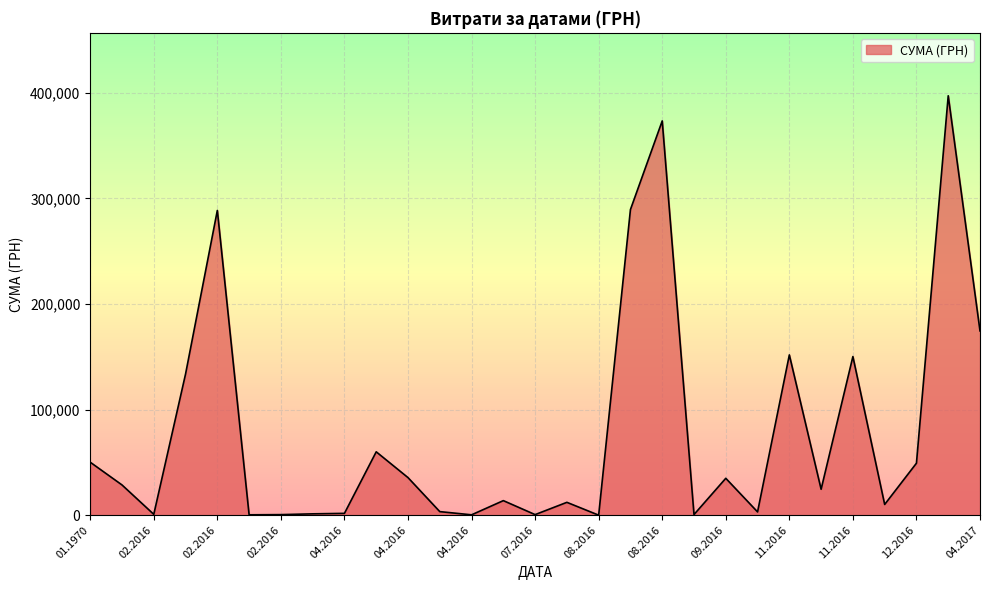

What is the difference between the maximum and minimum values?

397297.8